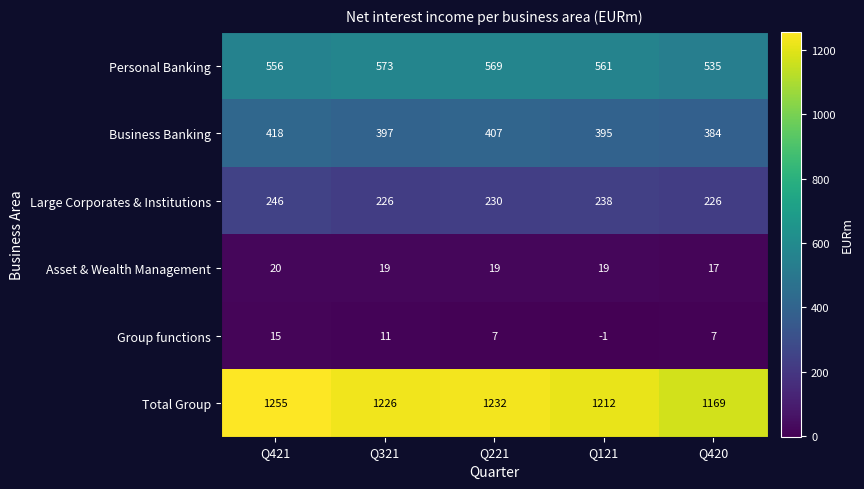

Which series has the largest range (max minus min)?

Total Group